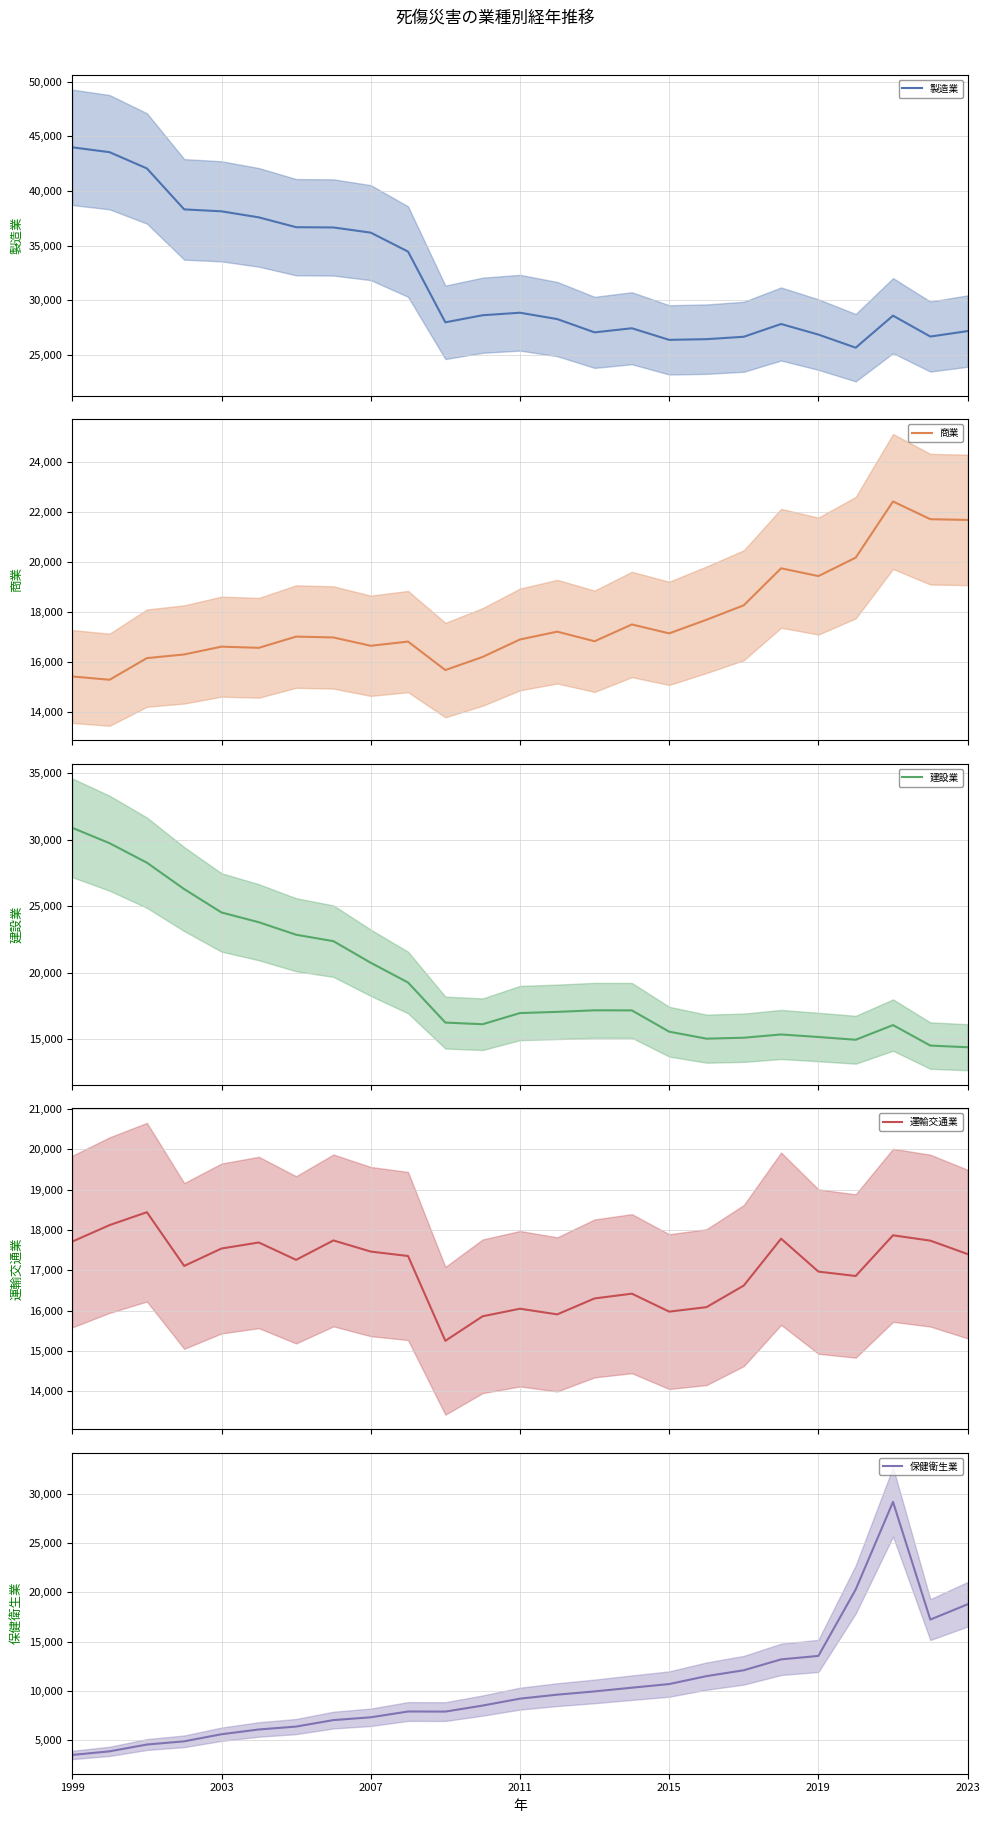

What is the difference between the maximum and minimum values in the 保健衛生業 series?

25622